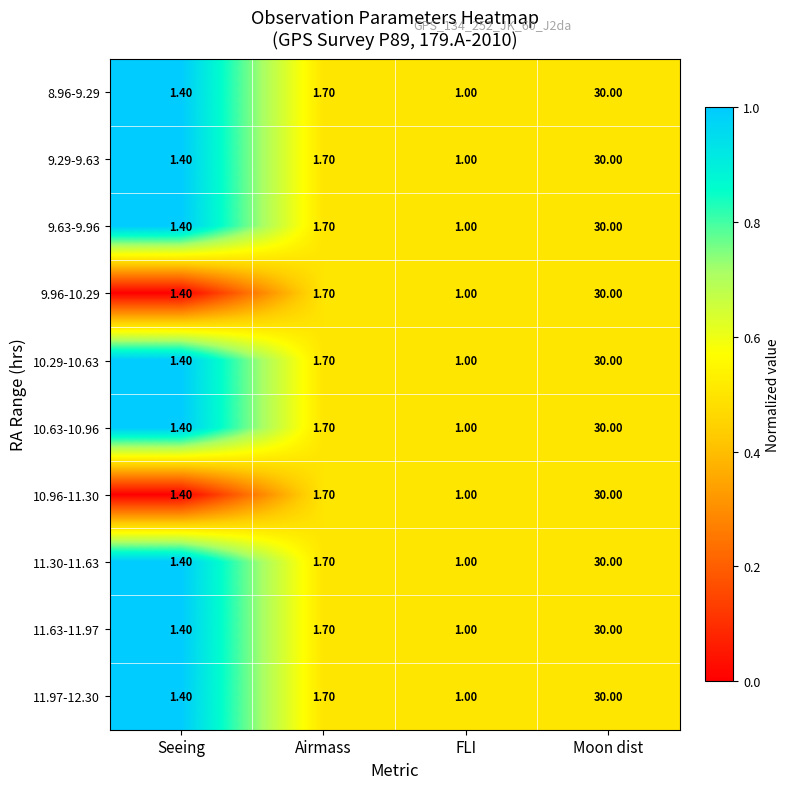

Read the 9.29-9.63 value at Moon dist.

0.5